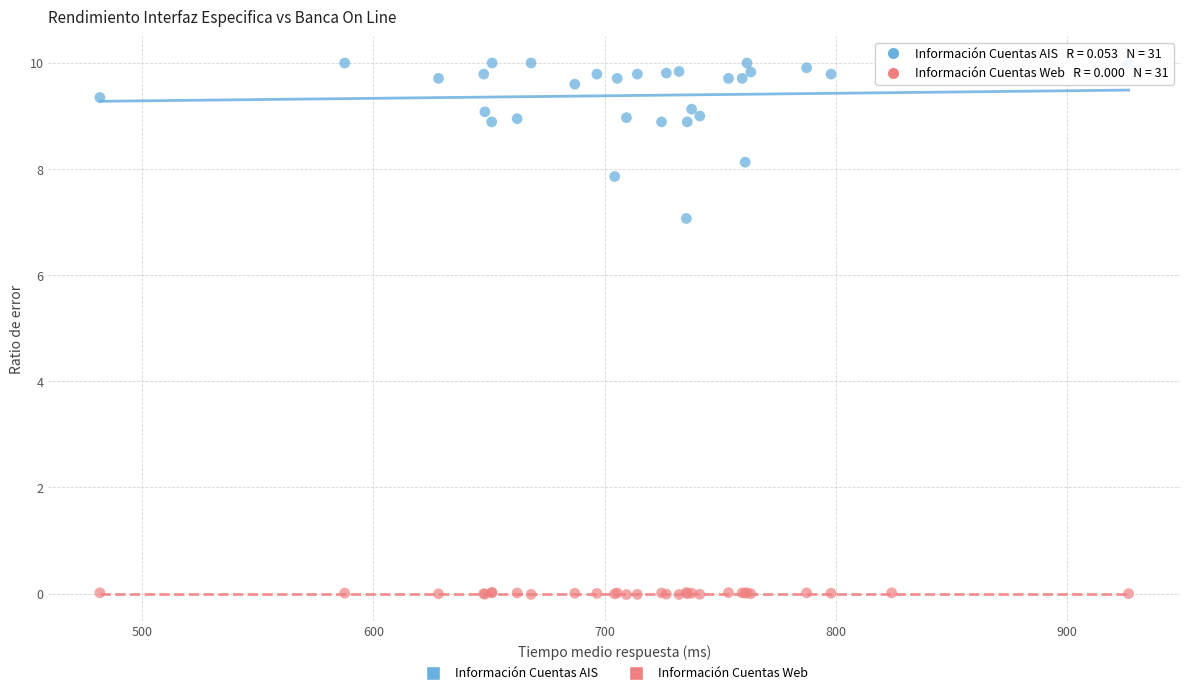

What are all the series names shown in the legend?

Información Cuentas AIS, Información Cuentas Web